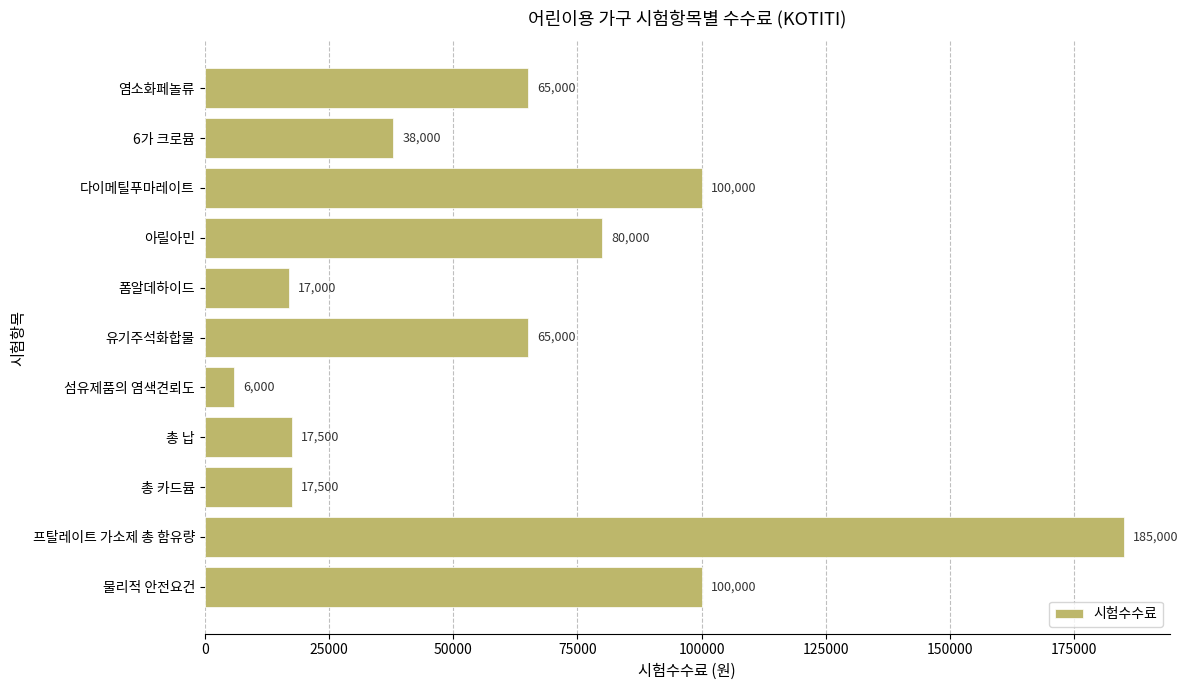

How many categories are shown in the chart?

11